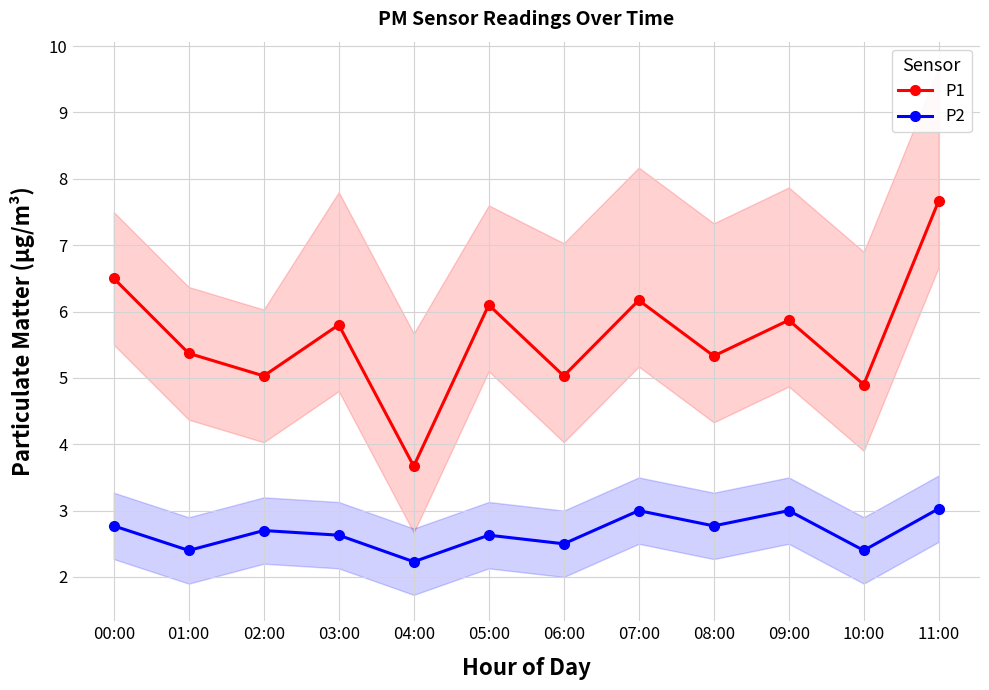

What is the label of the 10th point from the left?

09:00